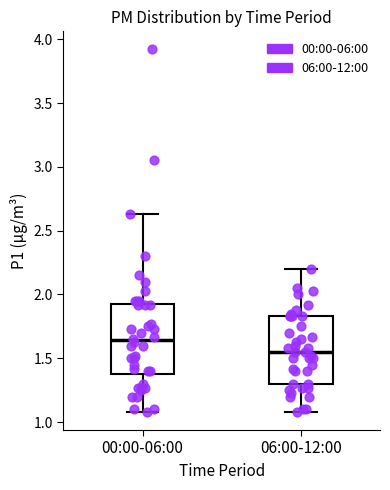

Reading left to right, transcribe this box plot: for each box, give where its median line is, the range the box spans, and where its two whiskers end, as read against the y-axis. The values are not printed on the chart, so give them approximately, as read against the axis.

00:00-06:00: median 1.65, box 1.40 to 1.95, whiskers 1.10 to 2.65
06:00-12:00: median 1.55, box 1.30 to 1.85, whiskers 1.10 to 2.20